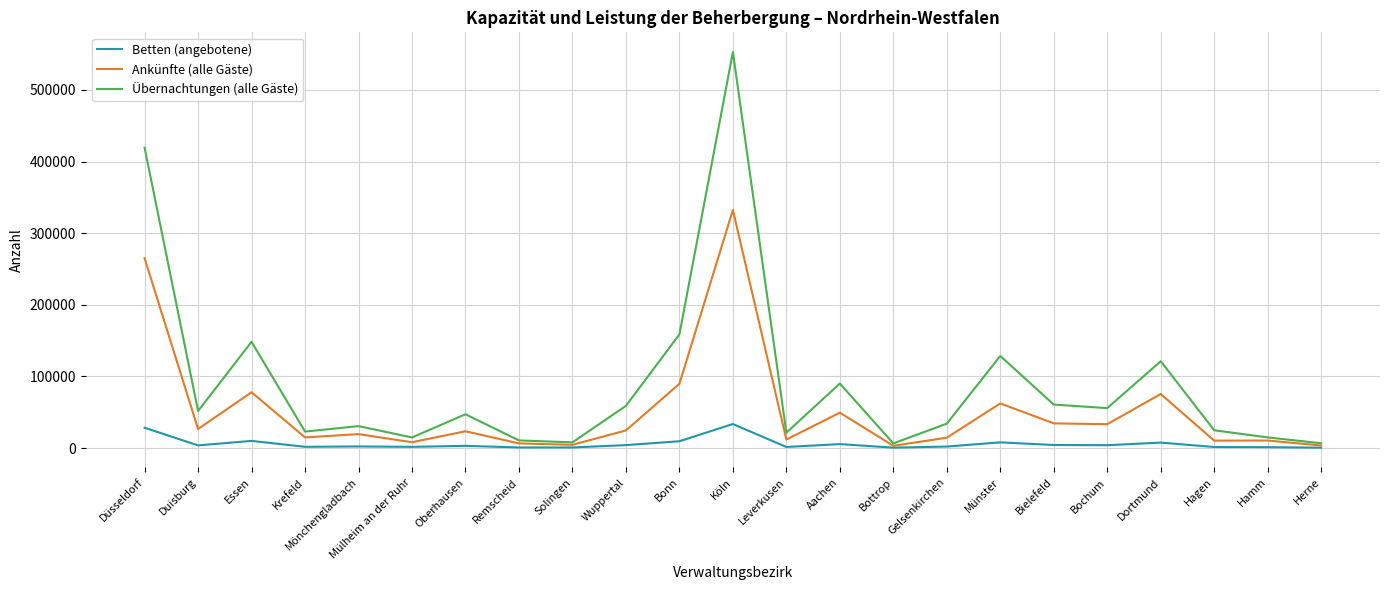

List the series in order of their peak value, lowest first.

Betten (angebotene), Ankünfte (alle Gäste), Übernachtungen (alle Gäste)